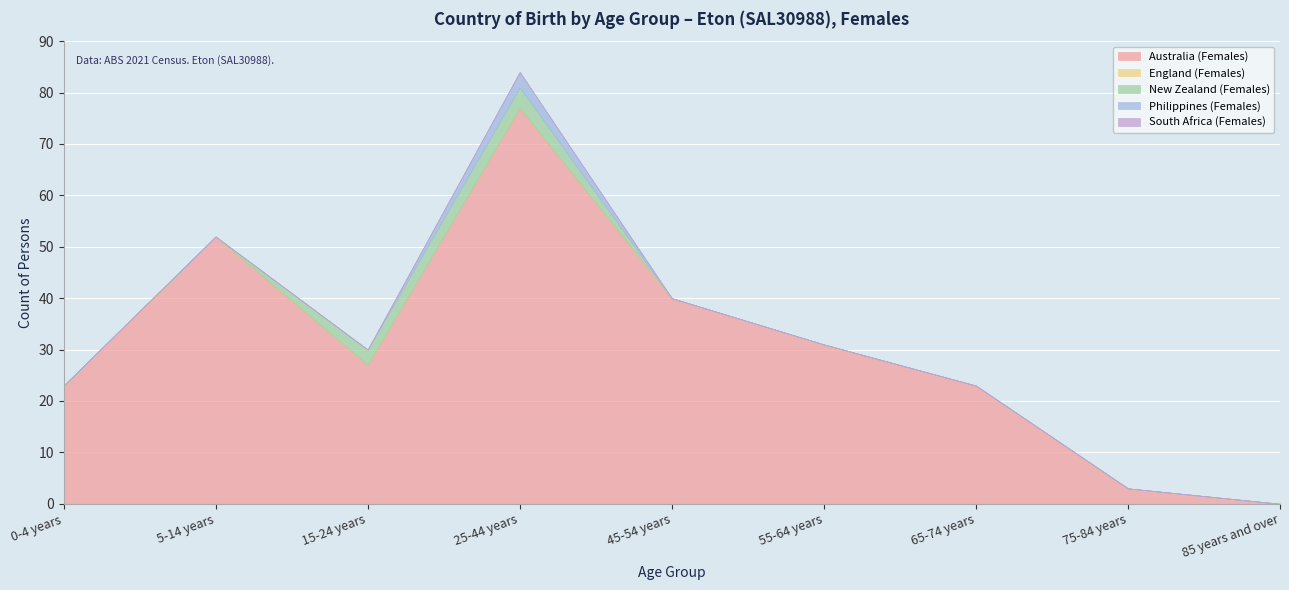

Reading right to left, transcribe all the data shown in this chart.

Australia (Females): 0	3	23	31	40	77	27	52	23
England (Females): 0	0	0	0	0	0	0	0	0
New Zealand (Females): 0	0	0	0	0	4	3	0	0
Philippines (Females): 0	0	0	0	0	3	0	0	0
South Africa (Females): 0	0	0	0	0	0	0	0	0